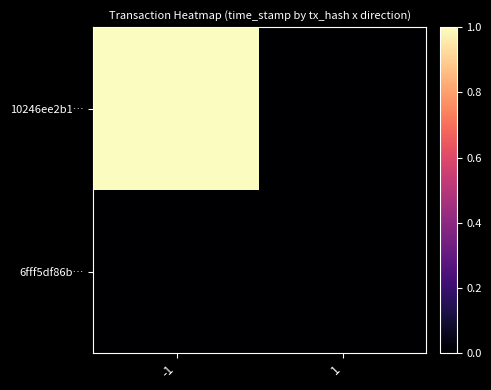

Reading right to left, list all the values displayed in this chart.

10246ee2b1…: 1=0	-1=1
6fff5df86b…: 1=0	-1=0